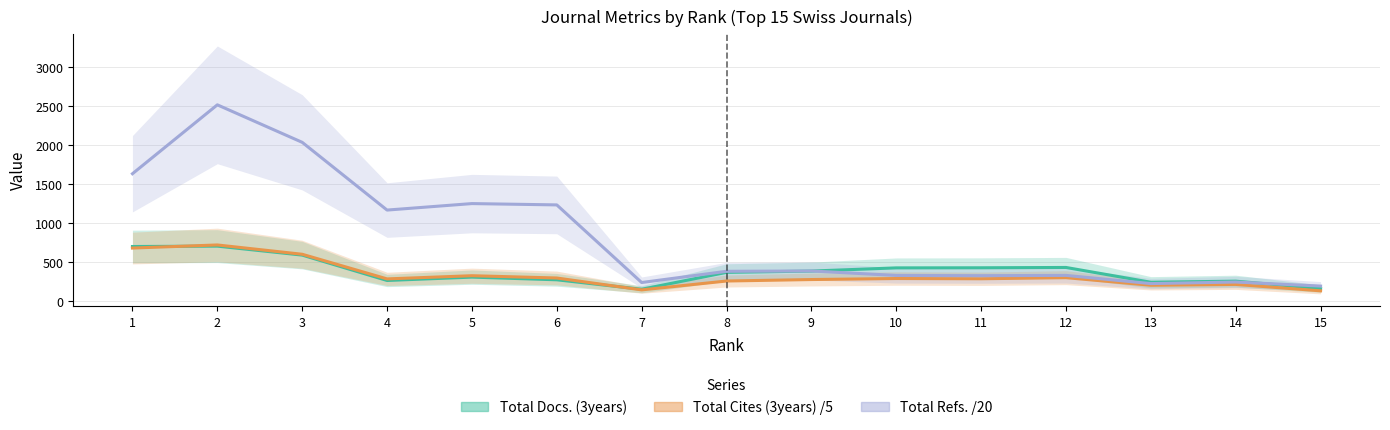

What are all the series names shown in the legend?

Total Docs. (3years), Total Cites (3years) /5, Total Refs. /20